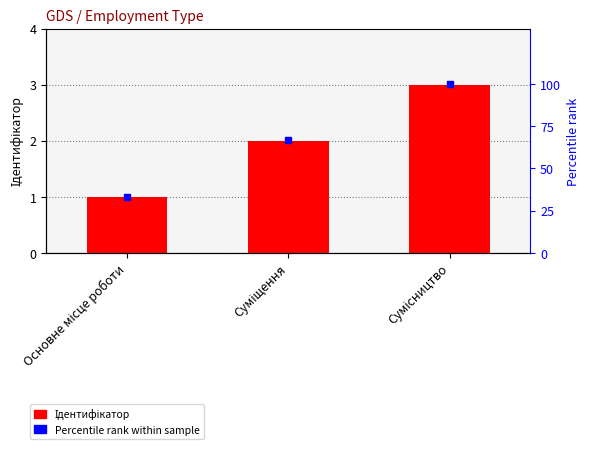

Which series has the largest total across all categories?

Percentile rank